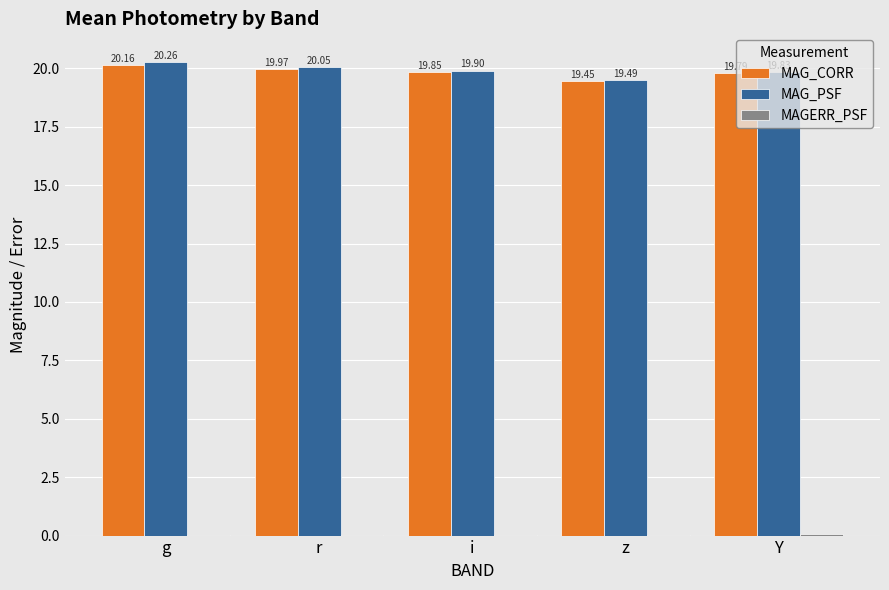

What is the total value across all series at g?

40.4